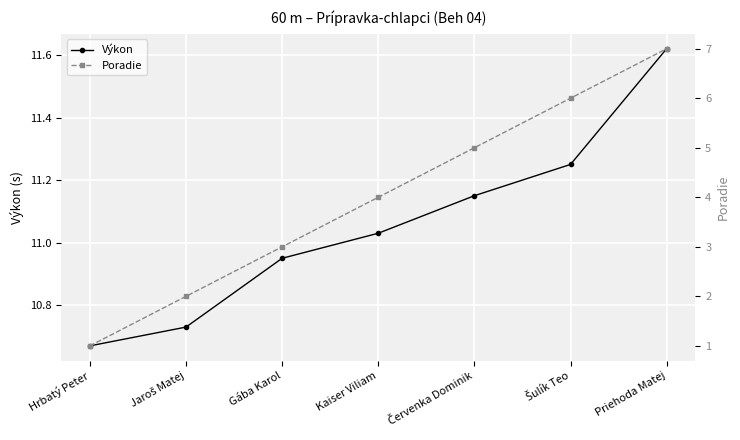

How many distinct data groups are displayed?

2